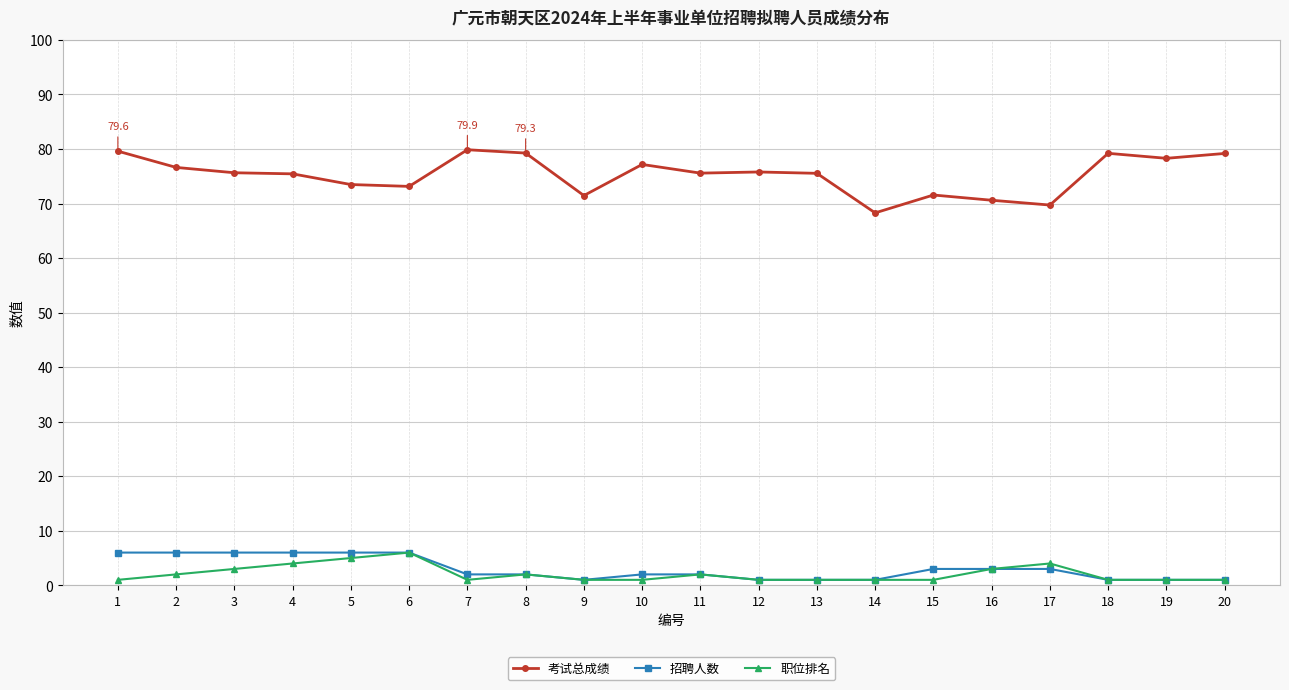

Where is the first local maximum for 职位排名?

6